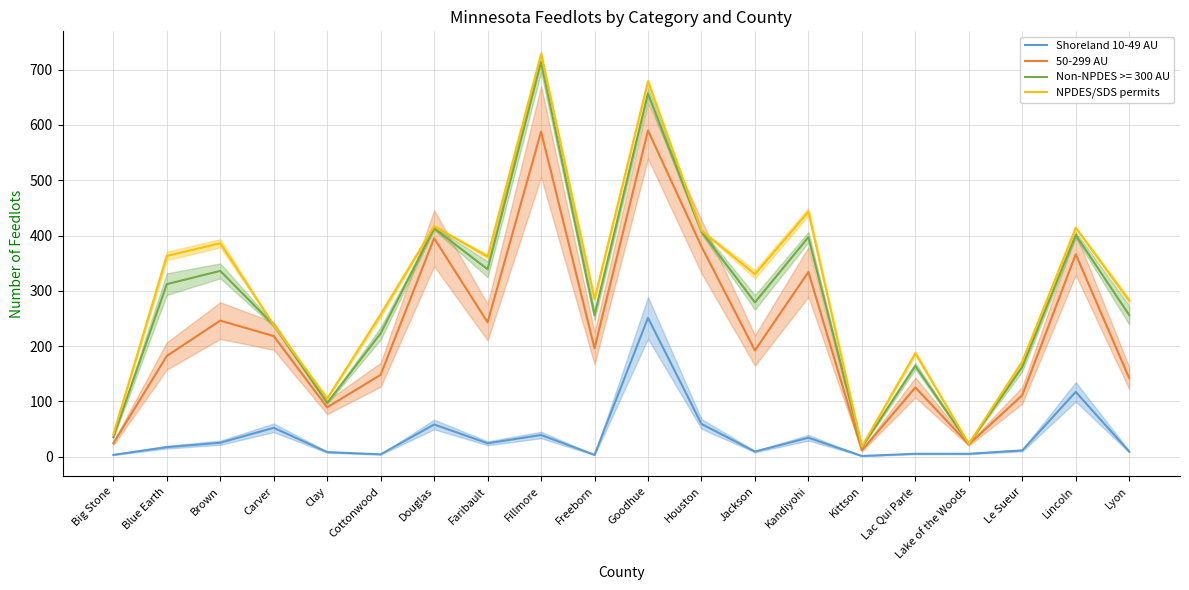

Which series changed the most between Goodhue and Lac Qui Parle?

NPDES/SDS permits